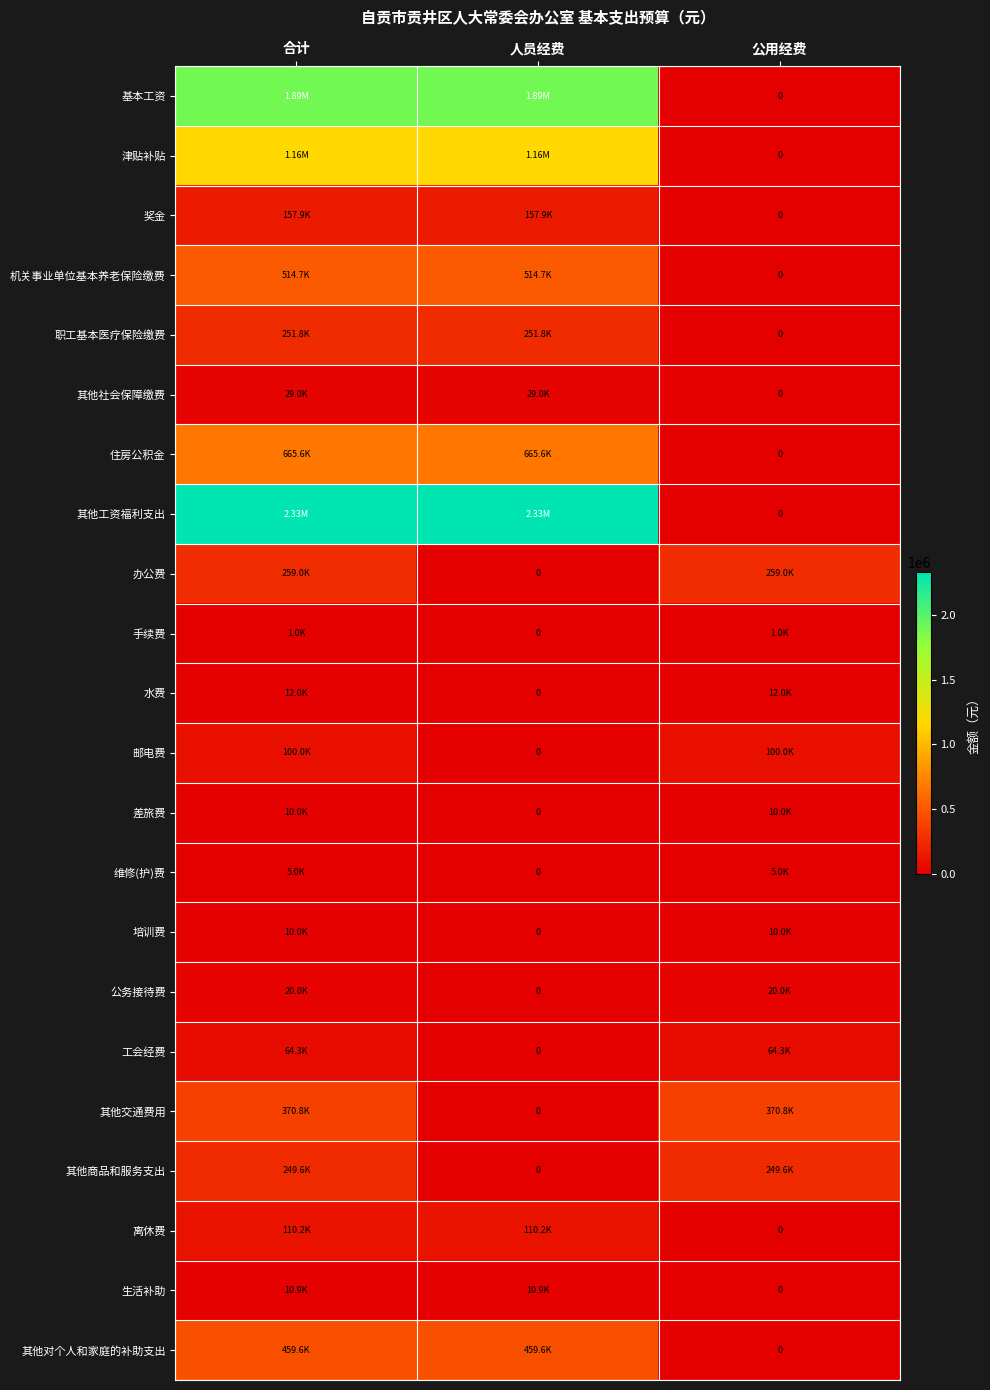

What is the sum of all 手续费 values?

2000.0